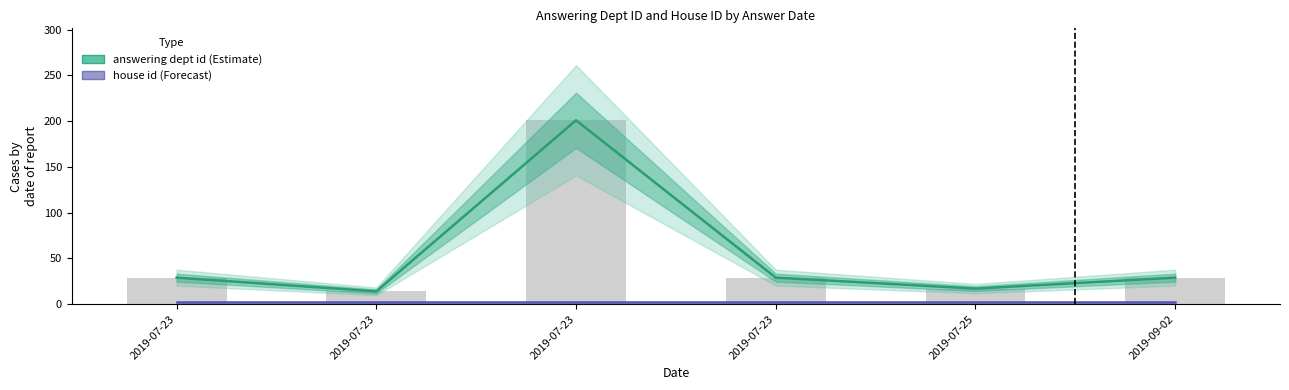

How many values in the answering dept id series are below 29?

2